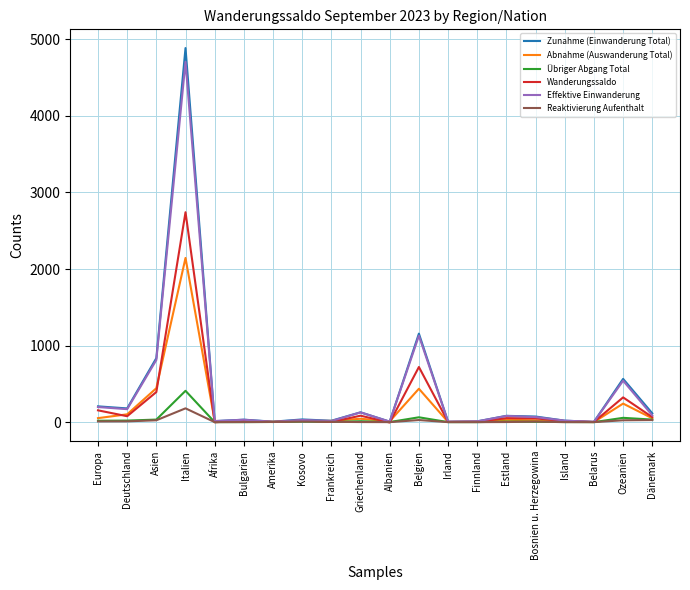

Does the chart display data point markers on the line(s)?

No